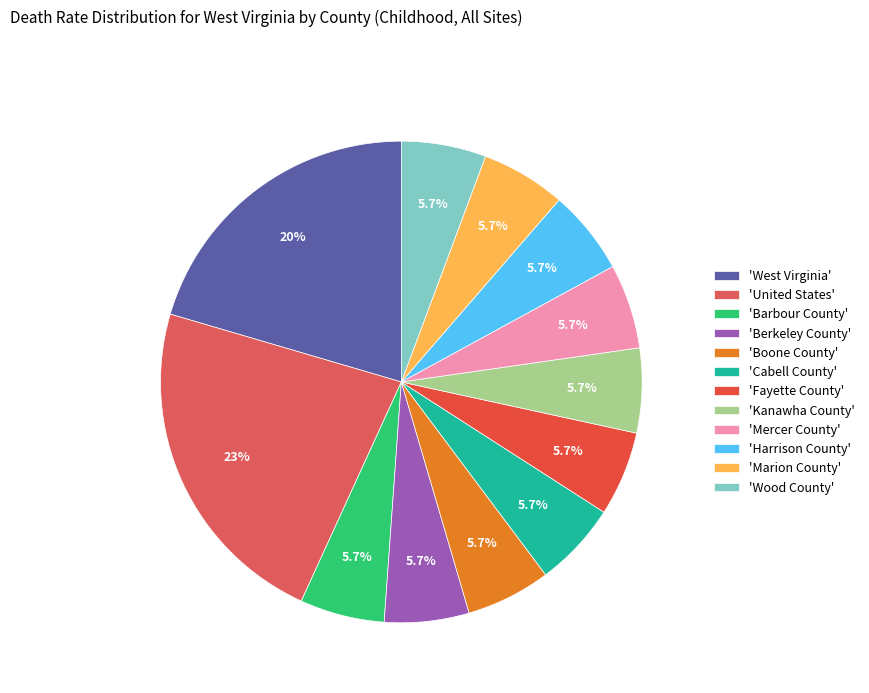

Which slice is the smallest?

Barbour County